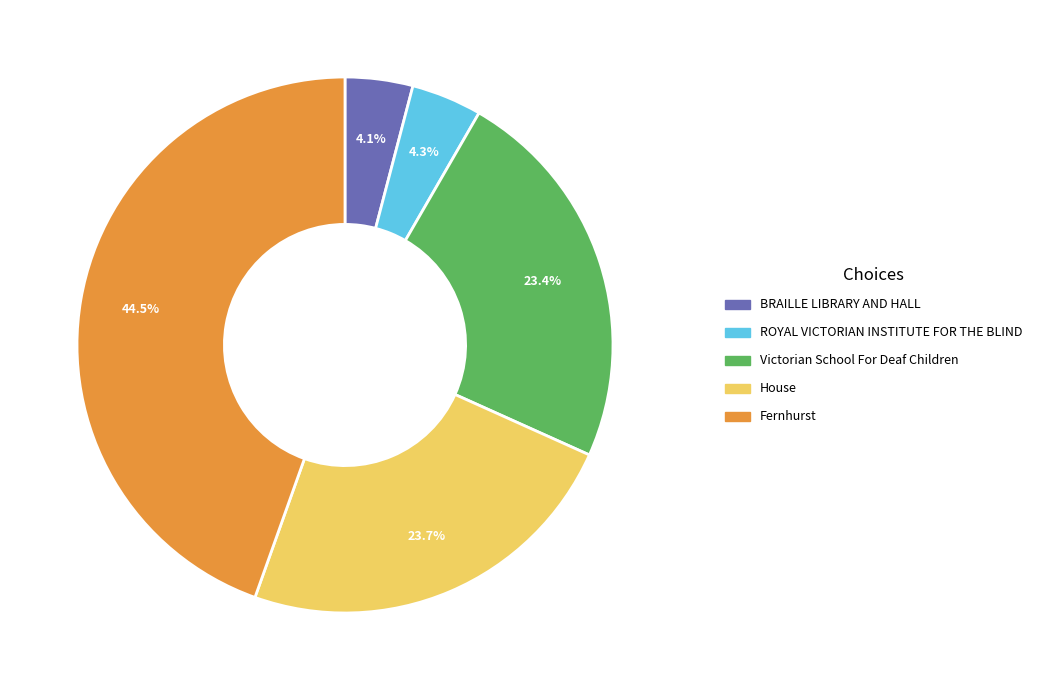

True or false: BRAILLE LIBRARY AND HALL accounts for 4% of the total.

True